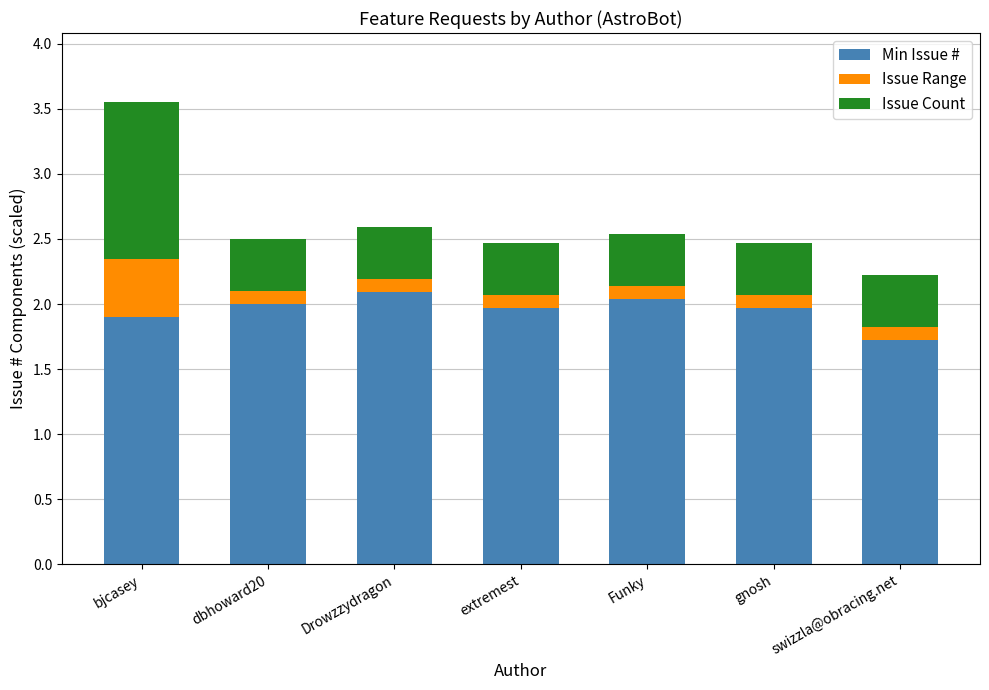

At which label does Min Issue # reach its minimum?

swizzla@obracing.net